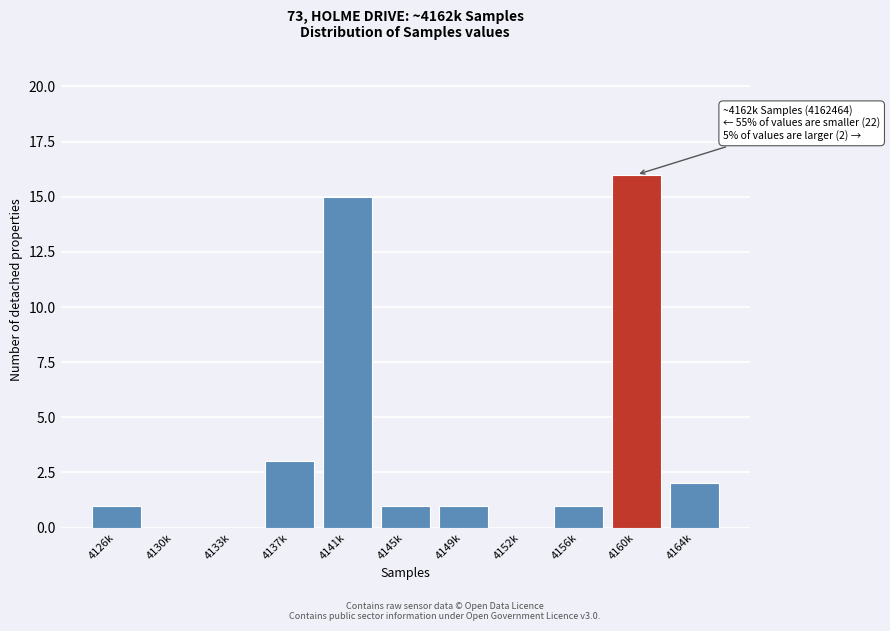

Reading left to right, list all the values displayed in this chart.

4126k=1	4130k=0	4133k=0	4137k=3	4141k=15	4145k=1	4149k=1	4152k=0	4156k=1	4160k=16	4164k=2